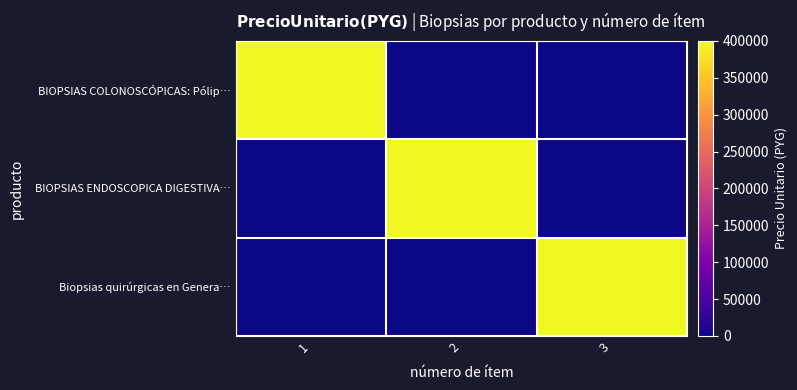

Between 3 and 1, which is larger?

1